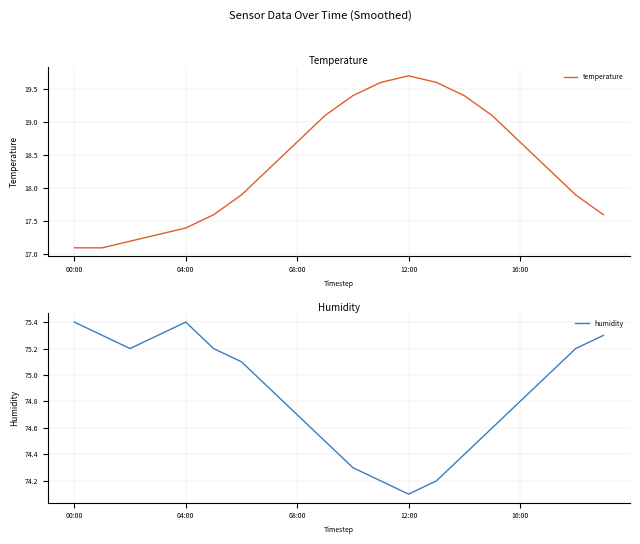

Where is temperature nearest to the value 18?

6